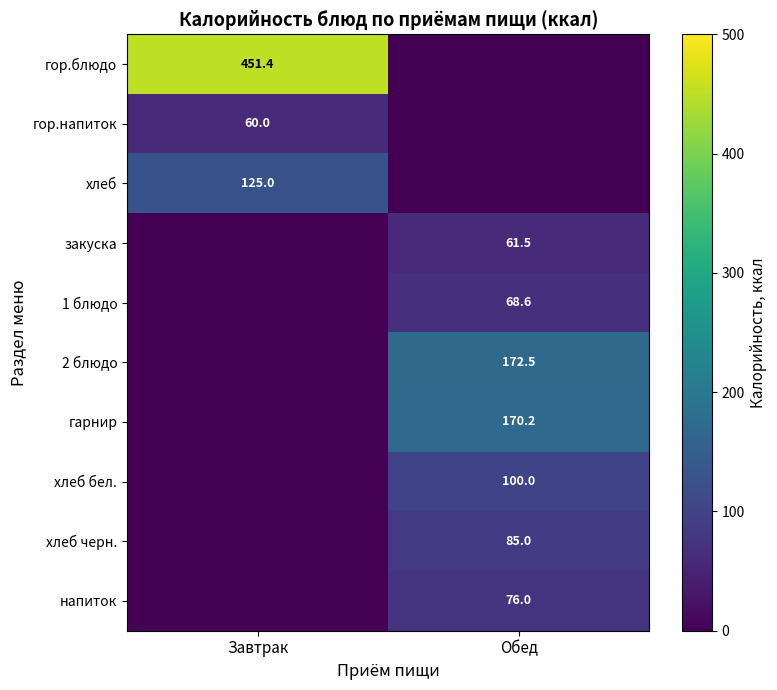

Is it true that 2 блюдо equals -94.3 at Завтрак?

False